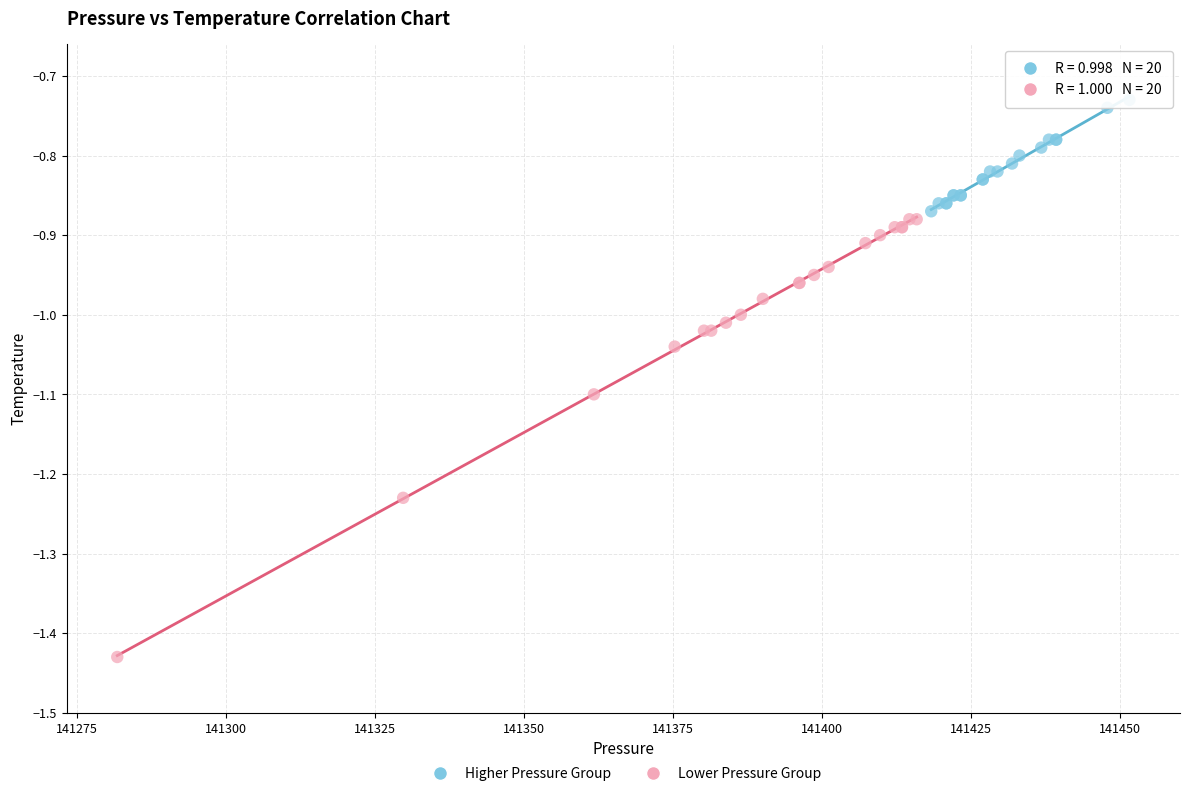

What are all the series names shown in the legend?

Higher Pressure Group, Lower Pressure Group